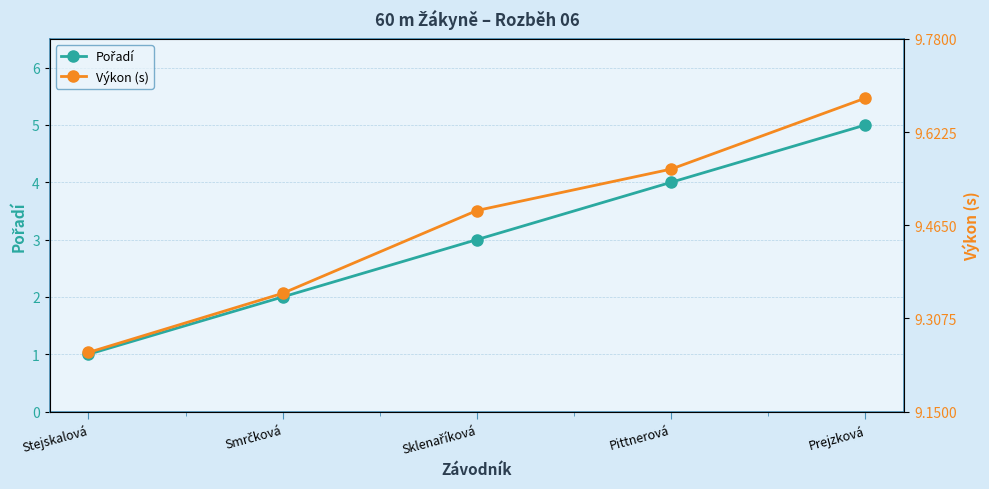

What is the approximate value of Výkon (s) at Smrčková?

9.3